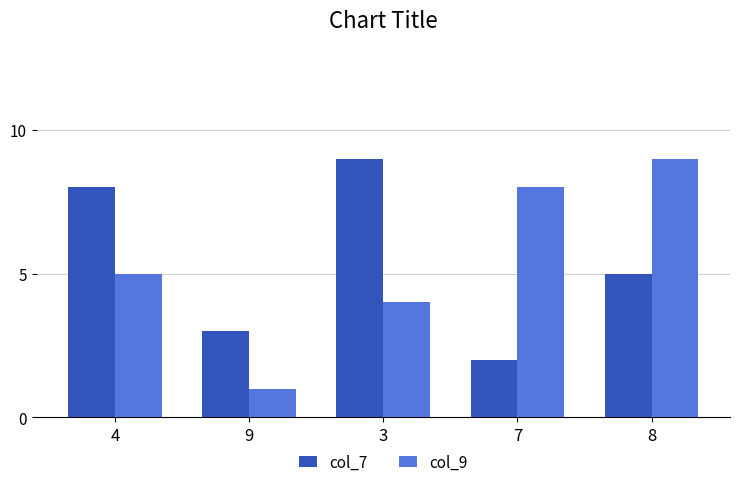

At how many categories does at least one series exceed 2?

5